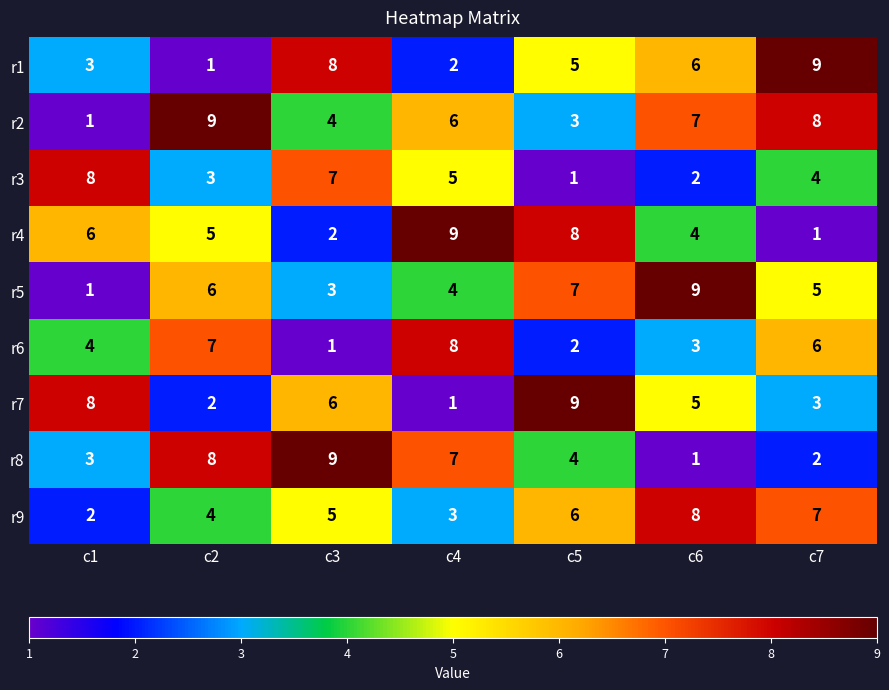

What is the average value of the r1 series?

5